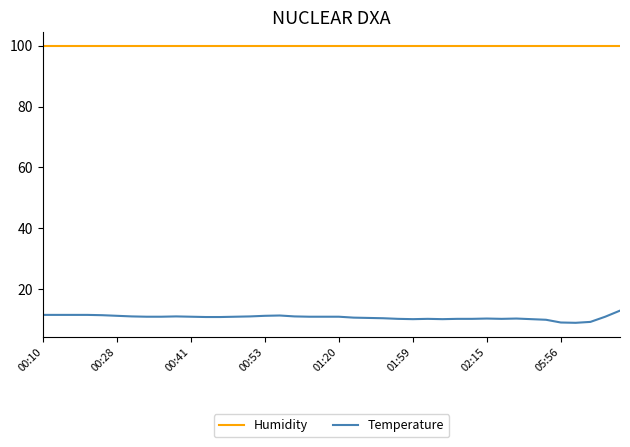

Which series has the largest total across all categories?

Humidity